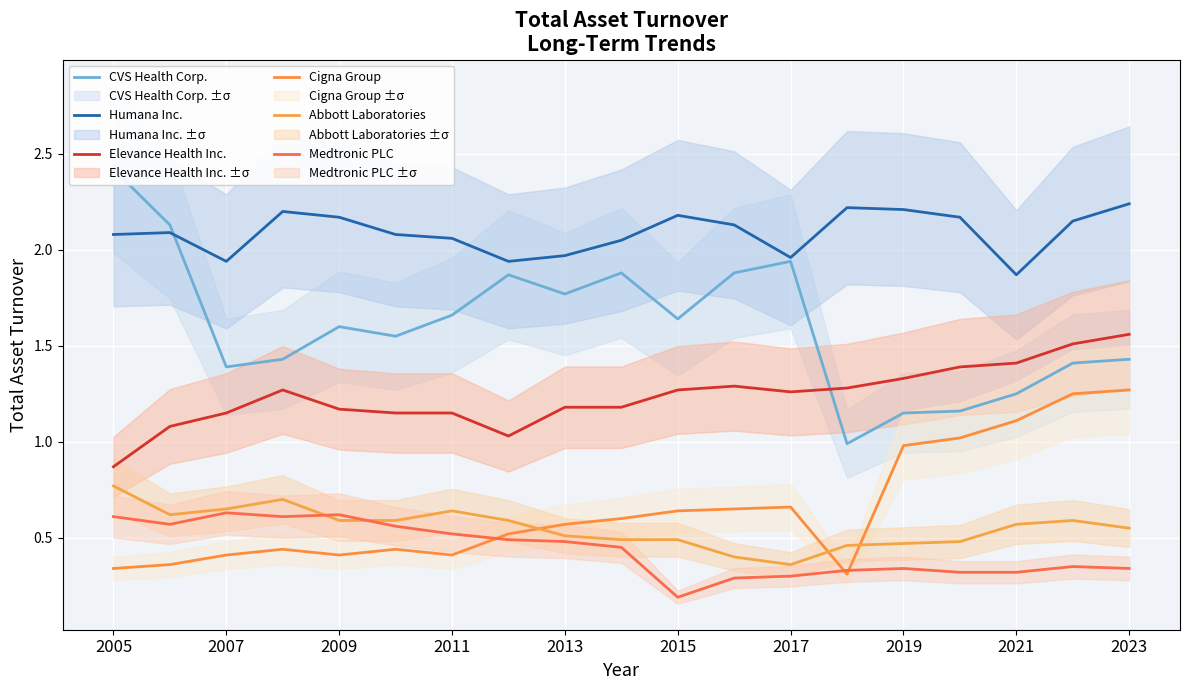

Which has a higher value, 12 or 2007?

2007